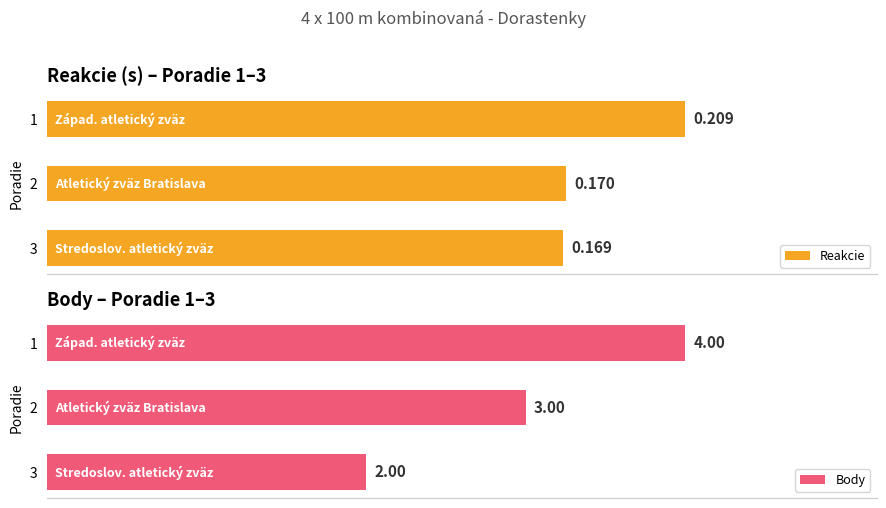

How many categories are shown in the chart?

3